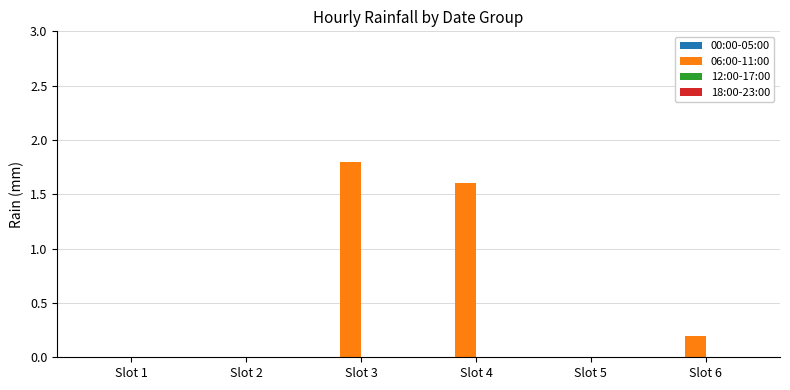

The value at Slot 5 is 0.0. True or false?

True